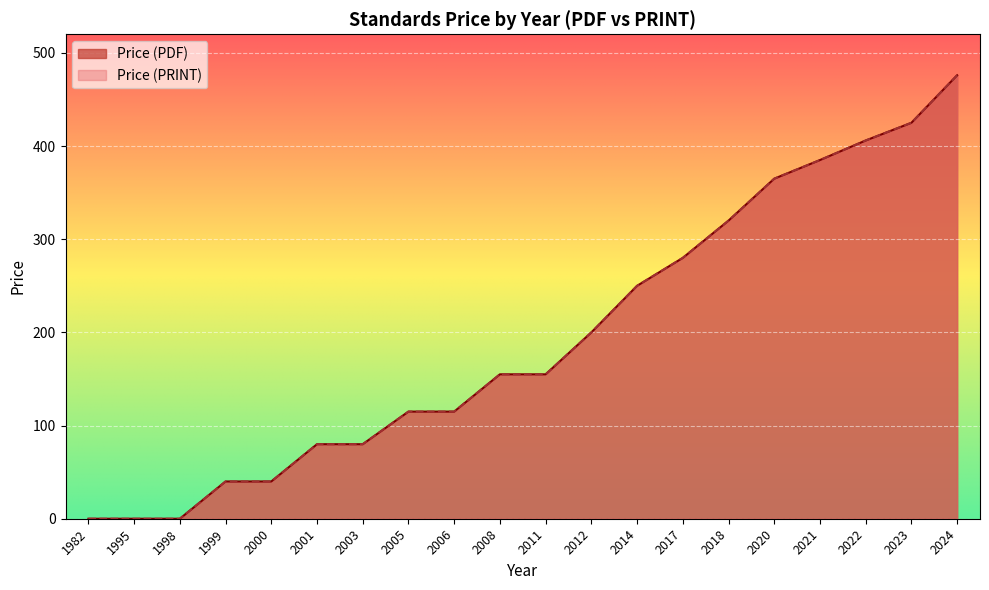

How many categories are shown in the chart?

20